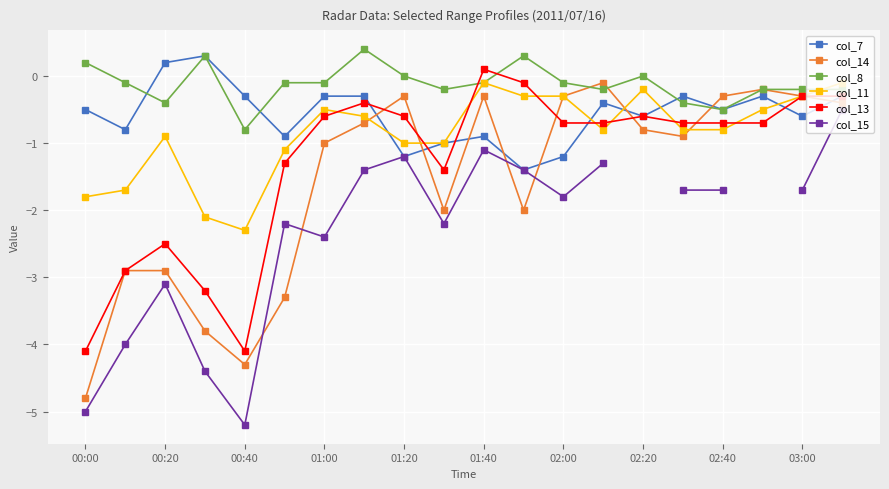

Which series has the largest total across all categories?

col_8